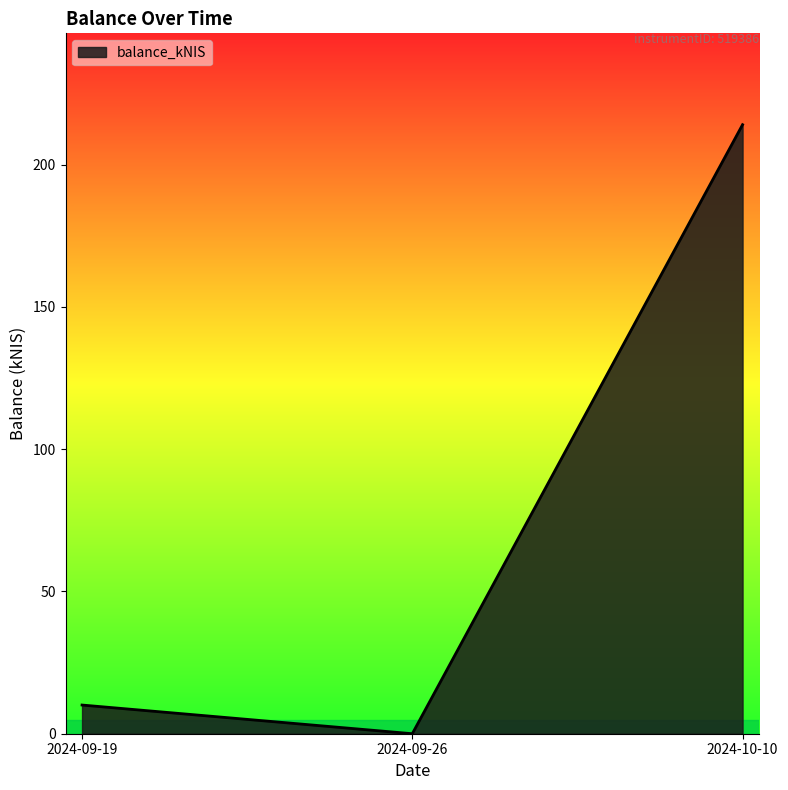

Reading left to right, transcribe all the data shown in this chart.

10.1	0.0	214.0